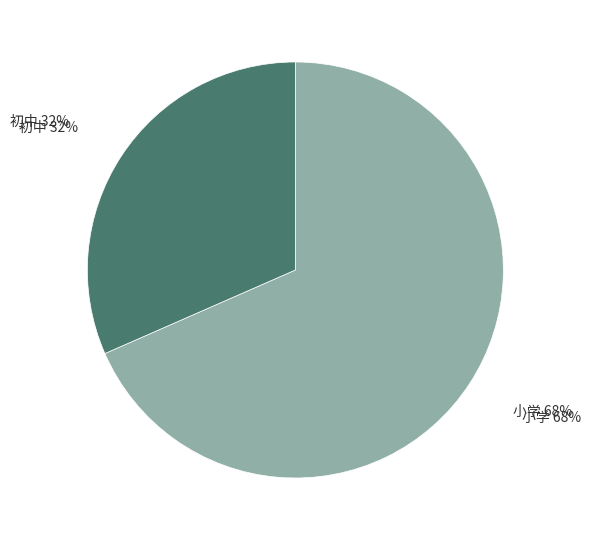

Which slice is the largest?

小学